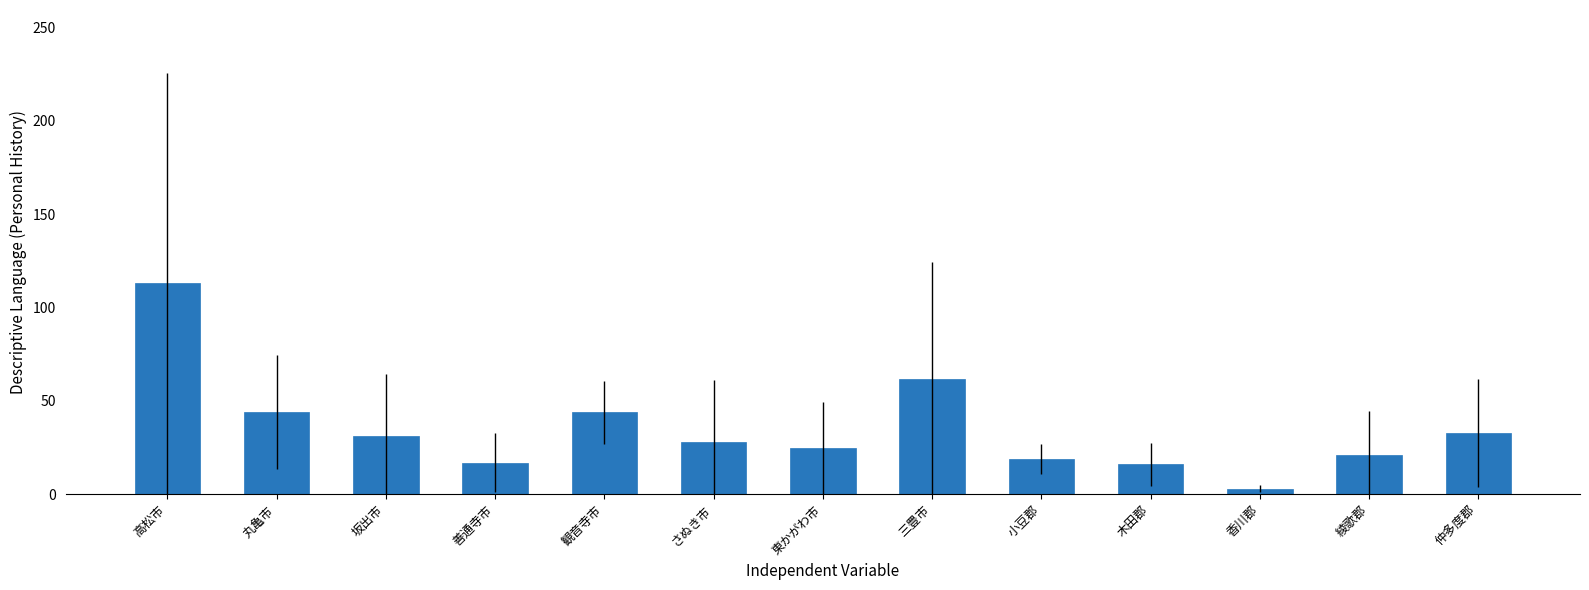

At which category does the chart reach its peak across all series?

高松市